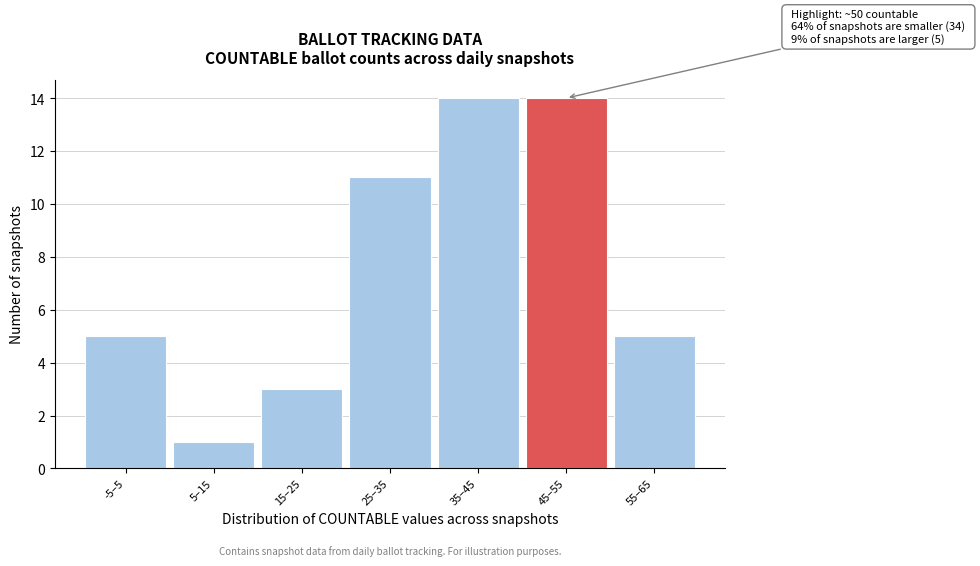

Reading left to right, what are all the values shown in this chart?

-5–5=5	5–15=1	15–25=3	25–35=11	35–45=14	45–55=14	55–65=5